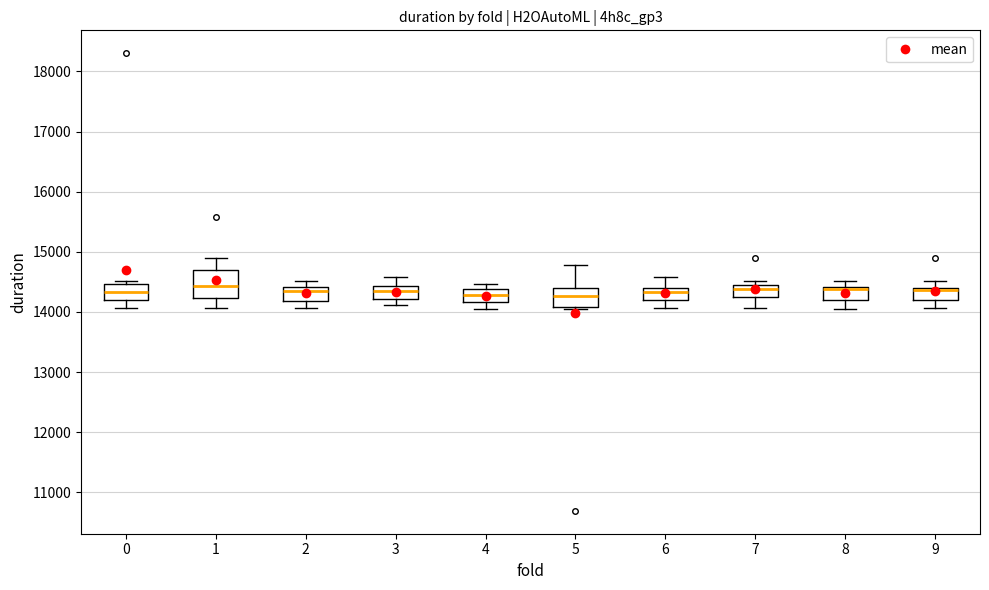

Comparing the boxes themselves (not the whiskers), which one is the tallest?

1